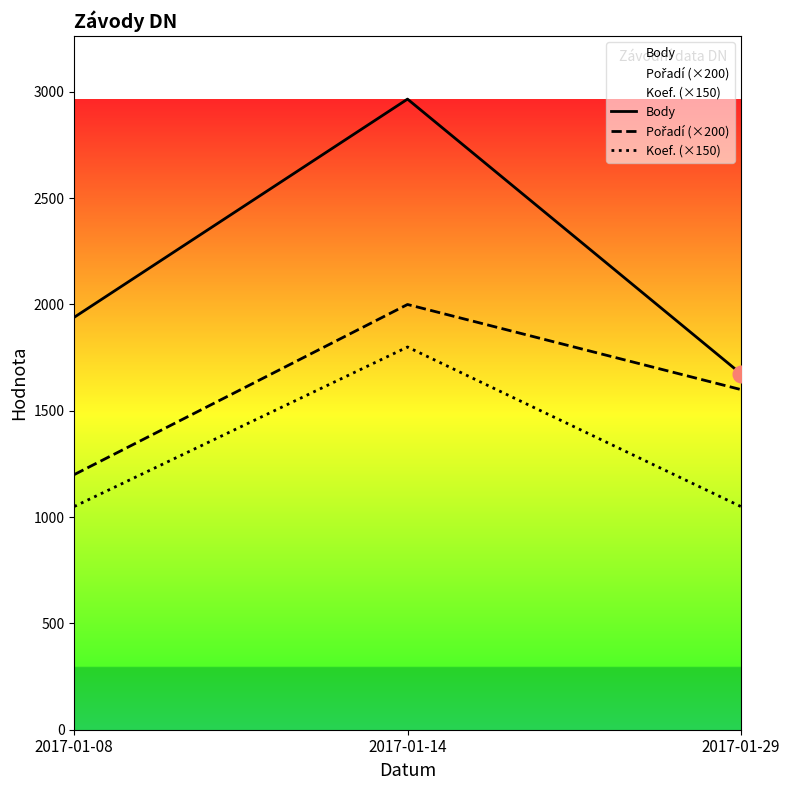

How many lines are shown in the chart?

3